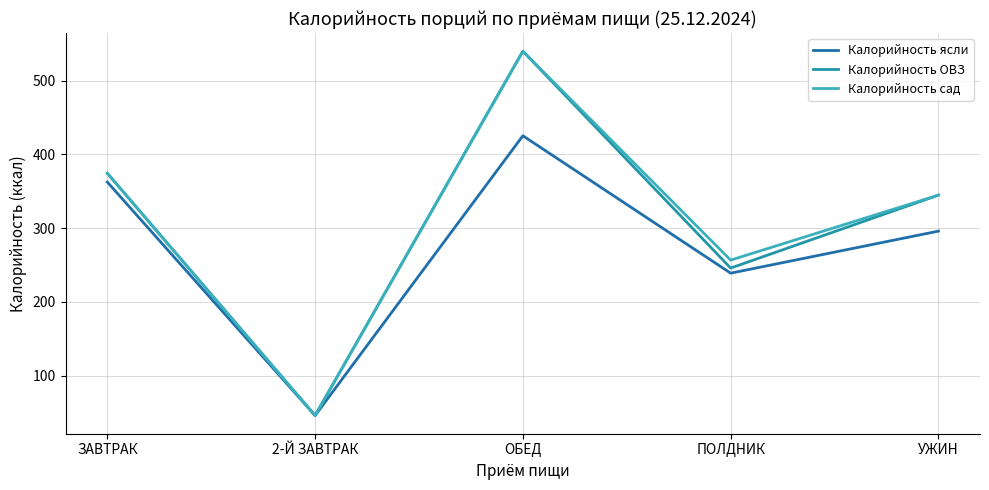

At which label is Калорийность ОВЗ closest to 292?

ПОЛДНИК